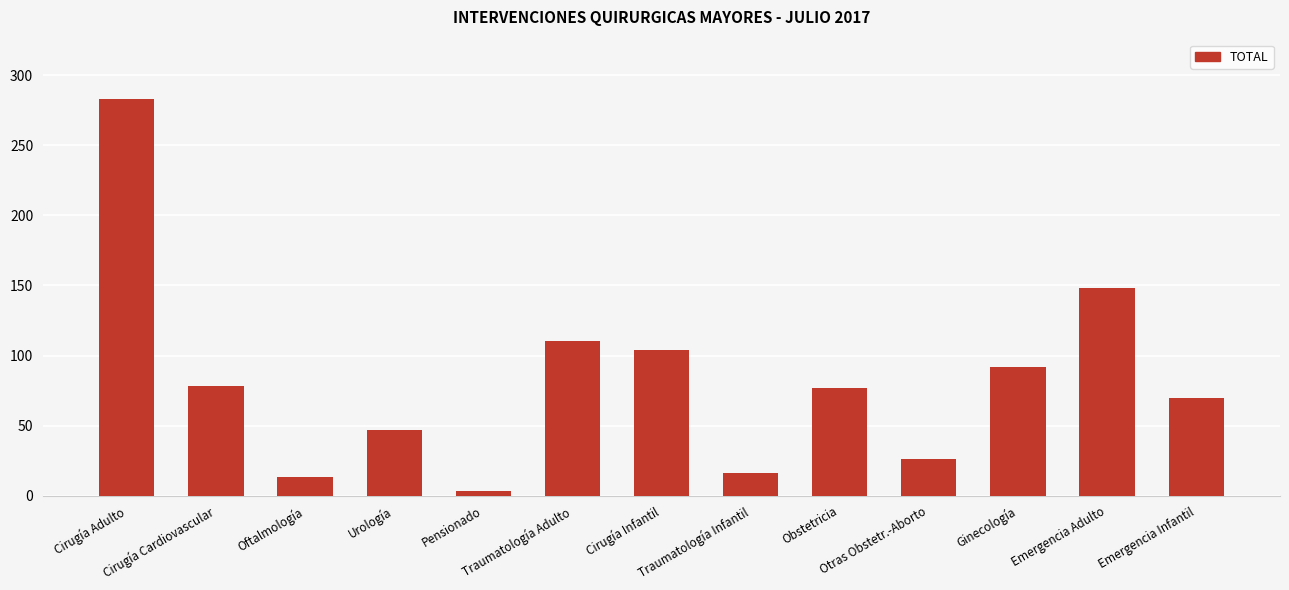

Where does the data first go above 77?

Cirugía Adulto